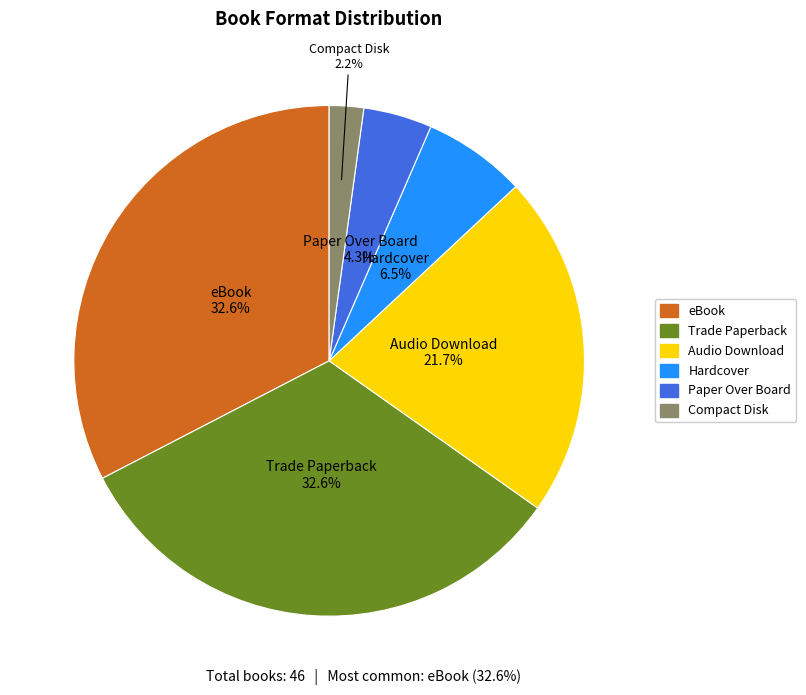

What is the ratio of the value at eBook to the value at Trade Paperback?

1.0